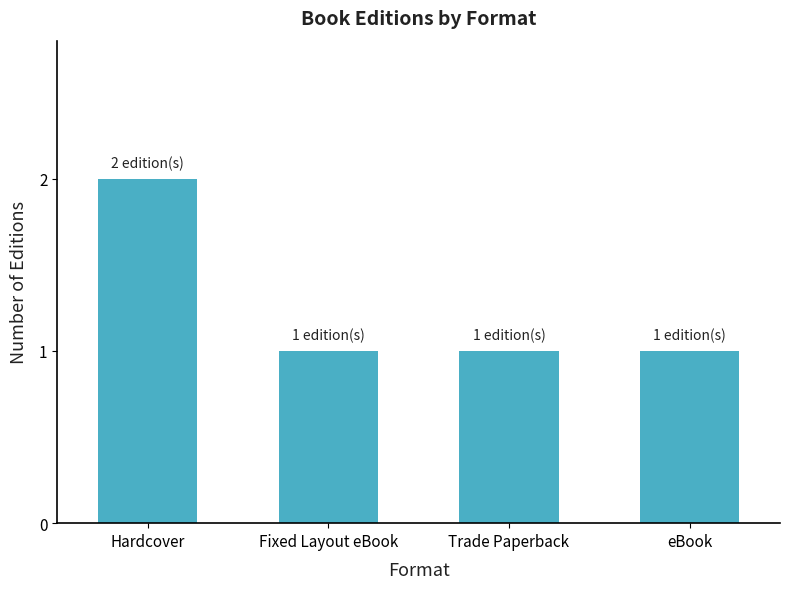

Which label corresponds to the largest value in the chart?

Hardcover